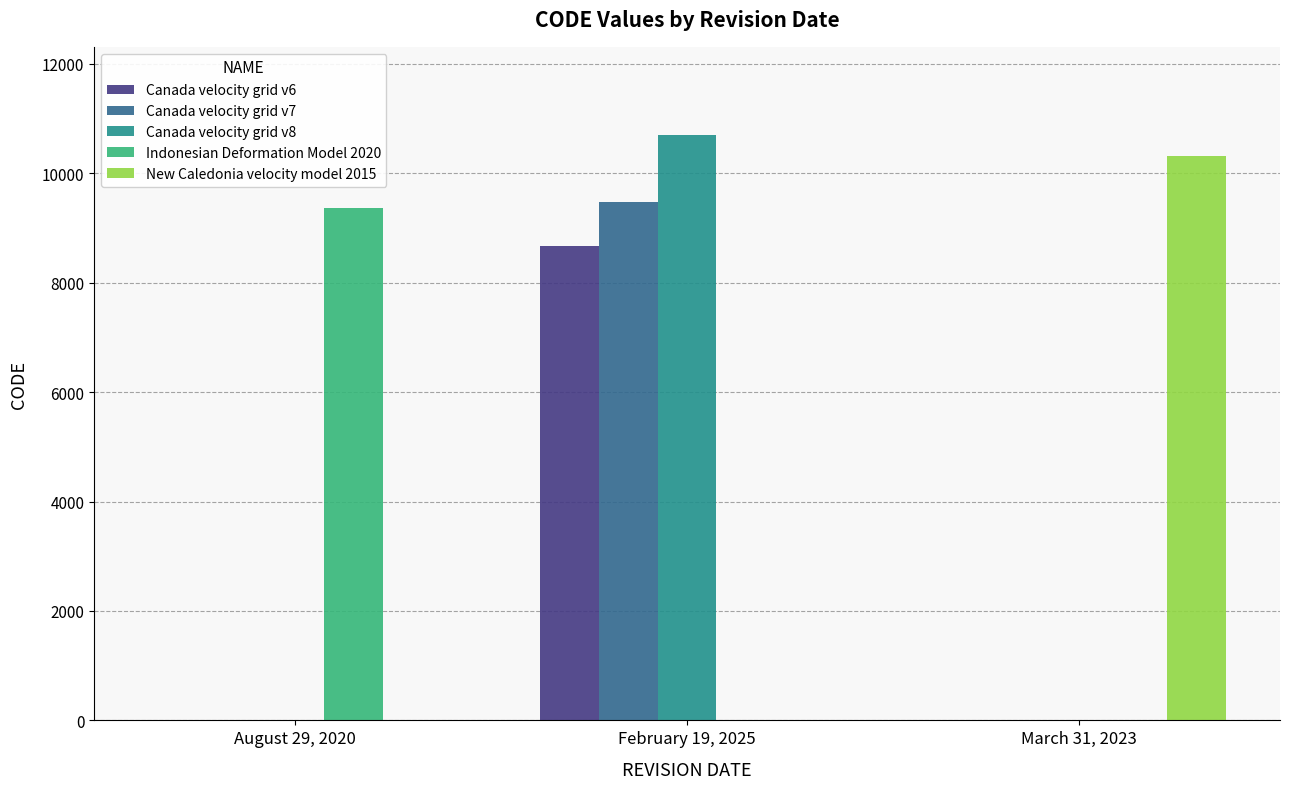

Between February 19, 2025 and March 31, 2023, which series saw the biggest shift?

Canada velocity grid v8